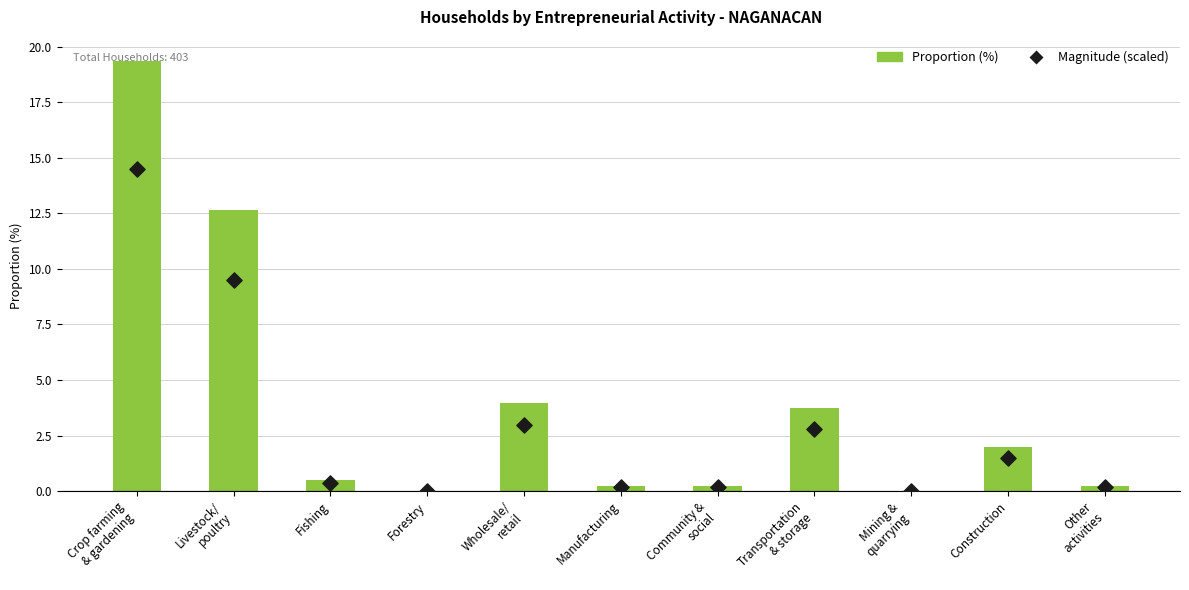

Which series has the largest Y range (max minus min)?

Proportion (%)